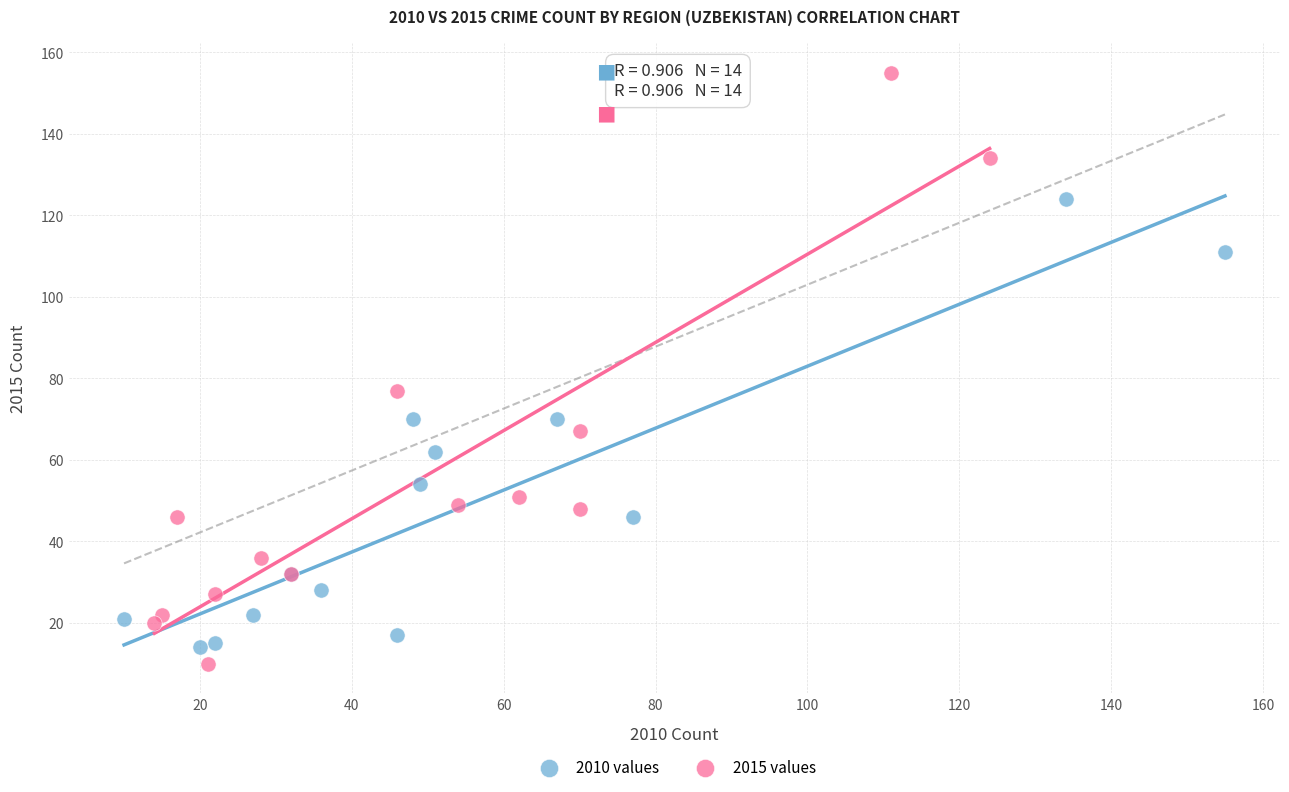

Which series has the largest Y range (max minus min)?

2015 values